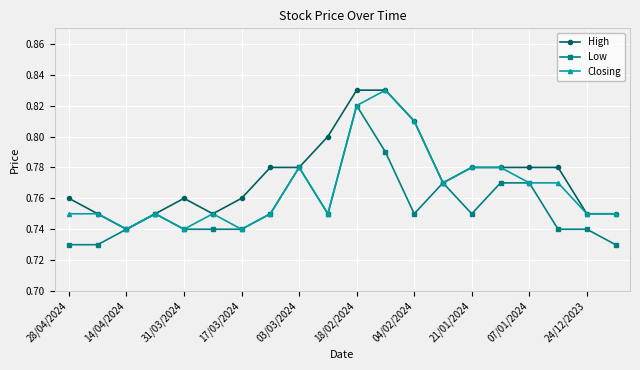

True or false: Closing has more than 2 interior local peaks.

True